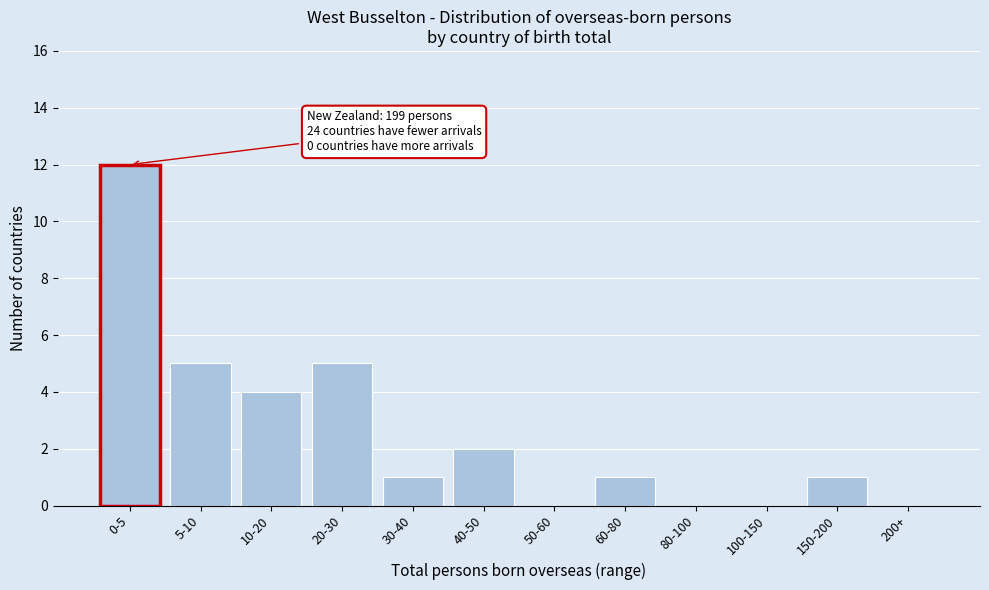

Reading left to right, what are all the values shown in this chart?

0-5=12	5-10=5	10-20=4	20-30=5	30-40=1	40-50=2	50-60=0	60-80=1	80-100=0	100-150=0	150-200=1	200+=0